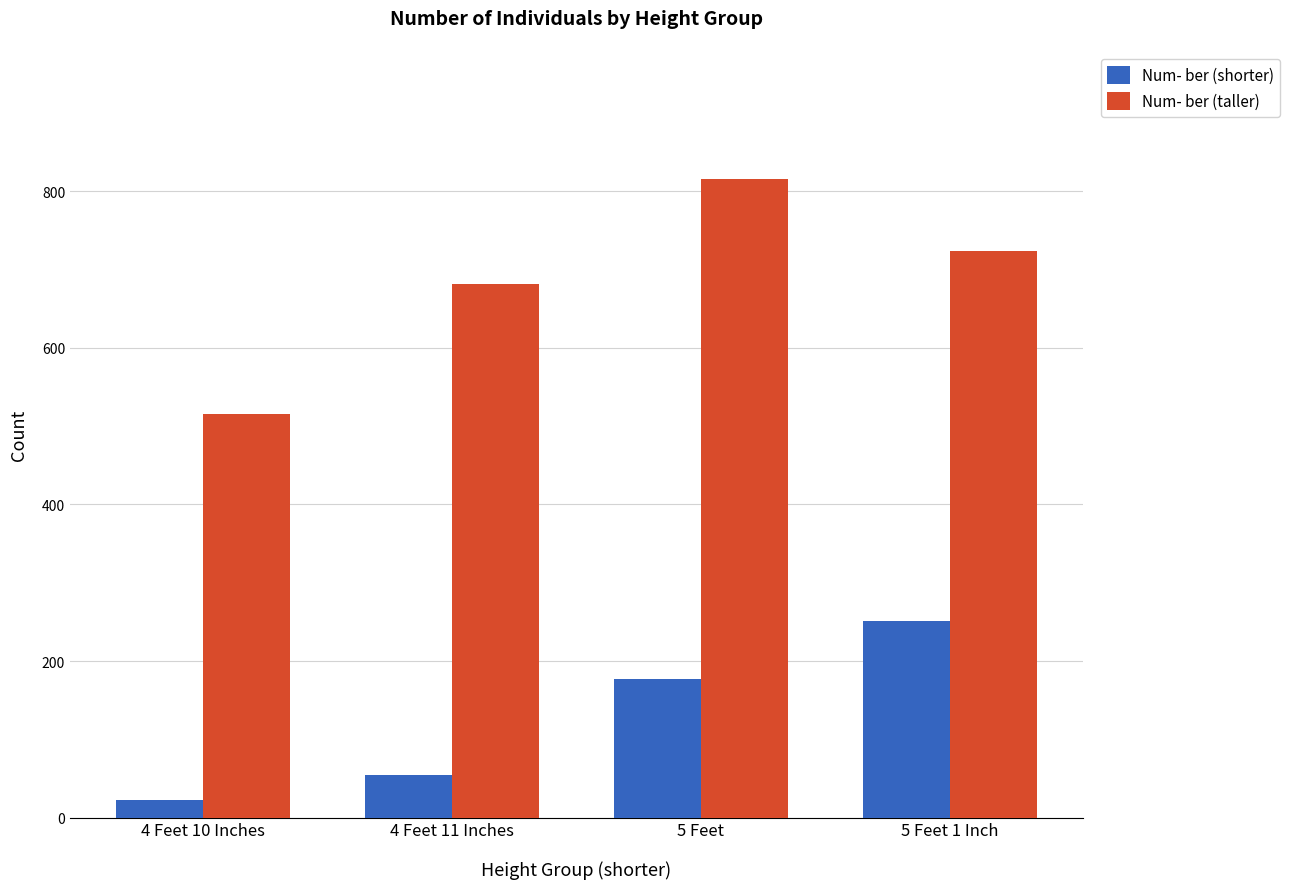

What is the label of the 1st bar from the left?

4 Feet 10 Inches